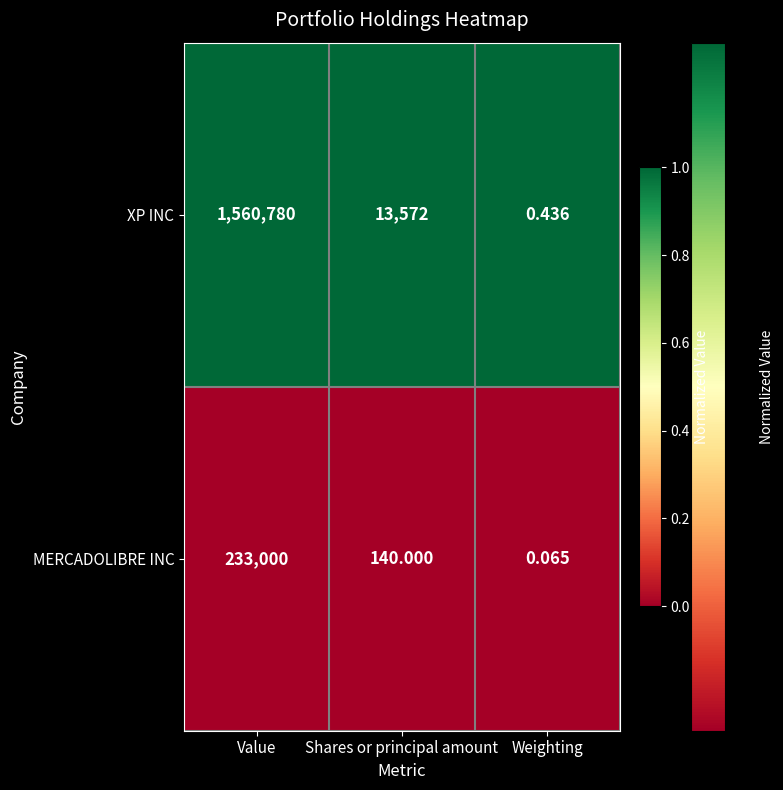

At which category is the sum across all series the highest?

Value